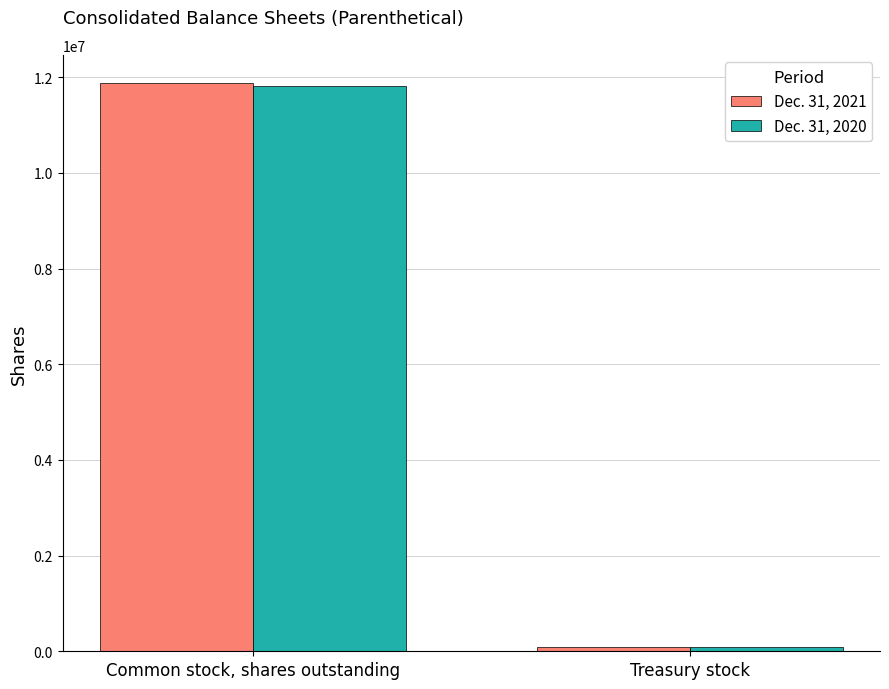

What is the value of the Dec. 31, 2020 bar at the 1st from the left?

11809926